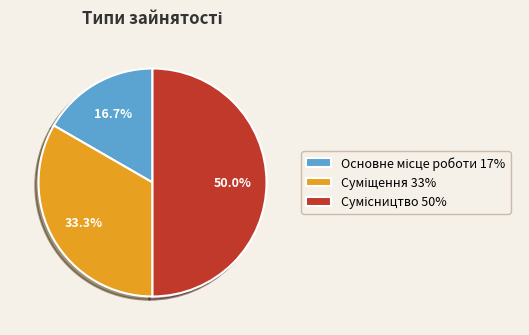

How many segments does this pie chart have?

3